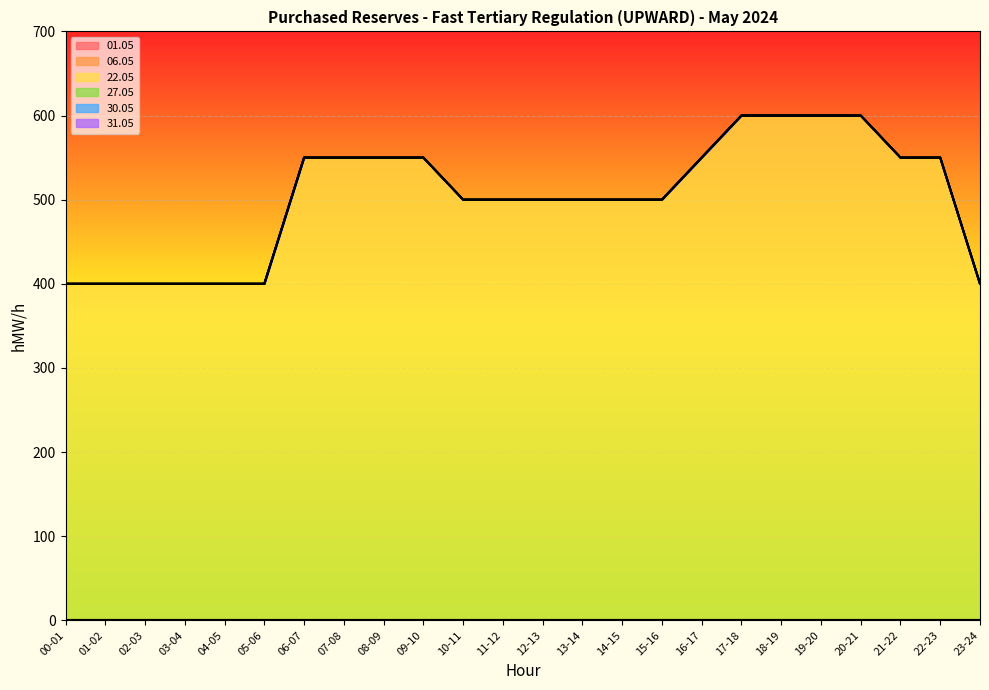

Where is 01.05 nearest to the value 0?

00-01